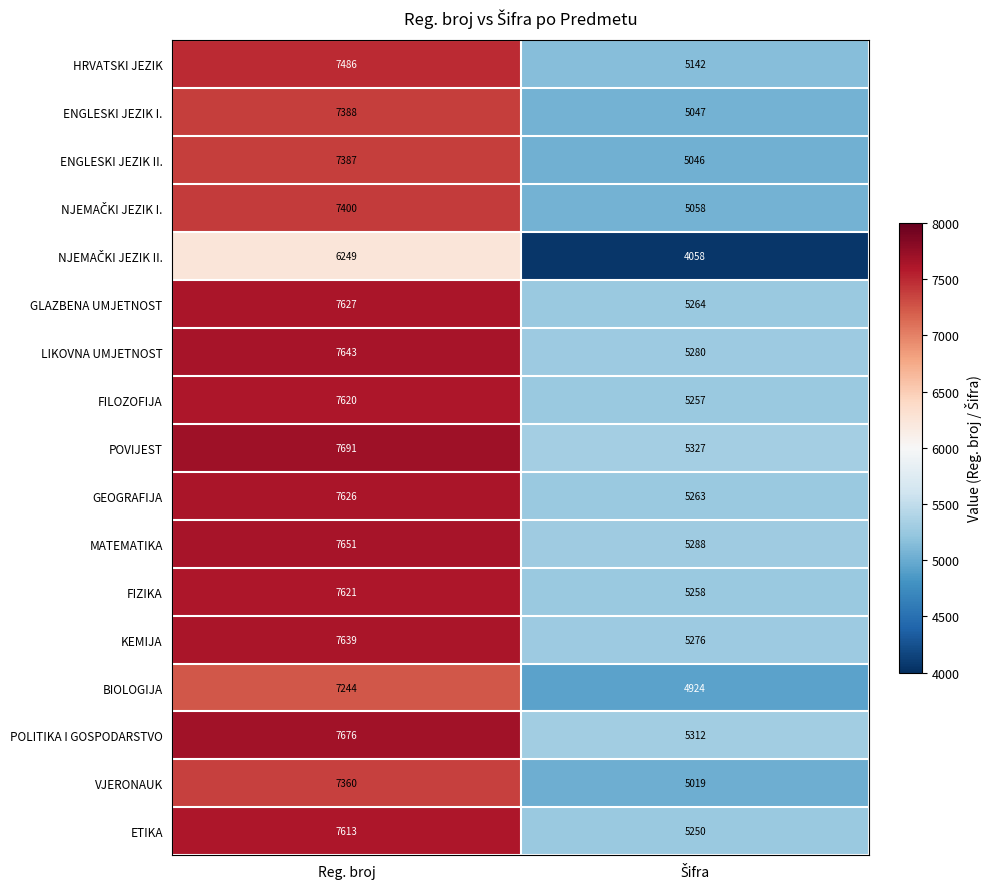

What is the difference between the highest and lowest values at Reg. broj?

1442